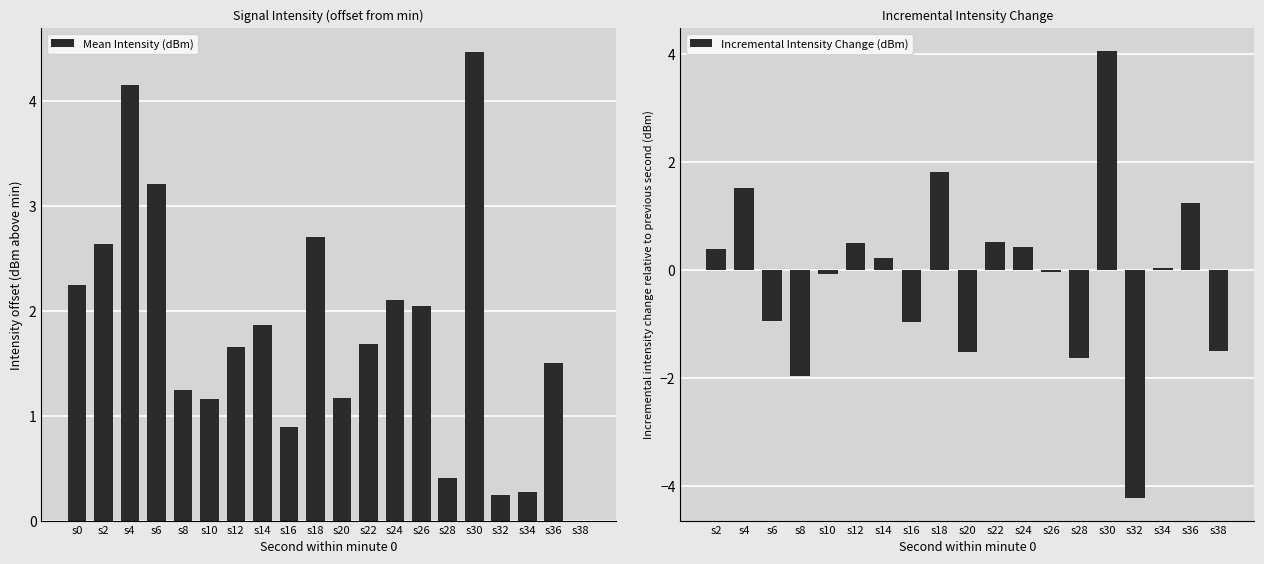

Rank the categories by value from lowest to highest.

38, 32, 34, 28, 16, 10, 20, 8, 36, 12, 22, 14, 26, 24, 0, 2, 18, 6, 4, 30